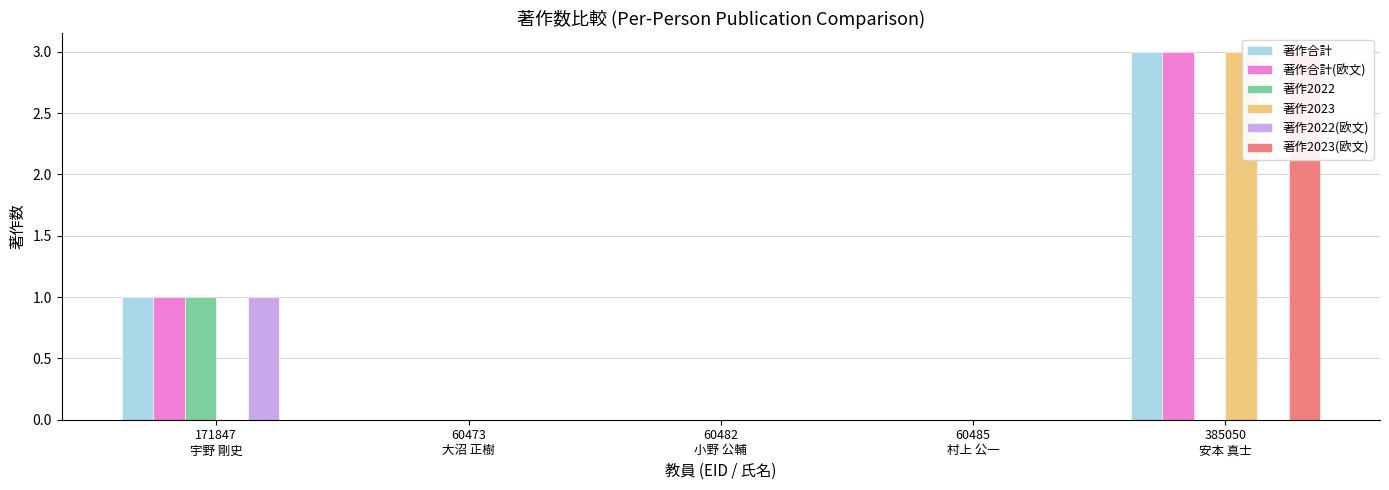

Count the 著作2023 values in the range 0 to 1.

4